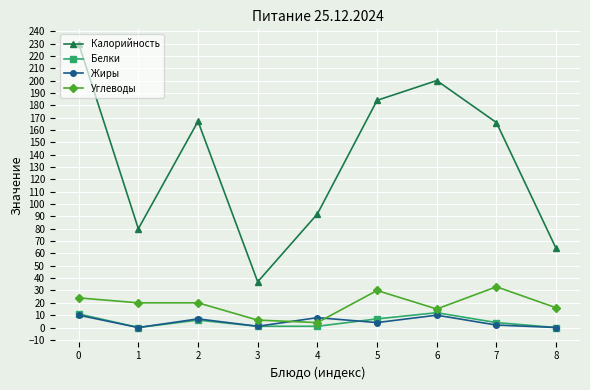

True or false: Белки has a value of 4 at 7.

True